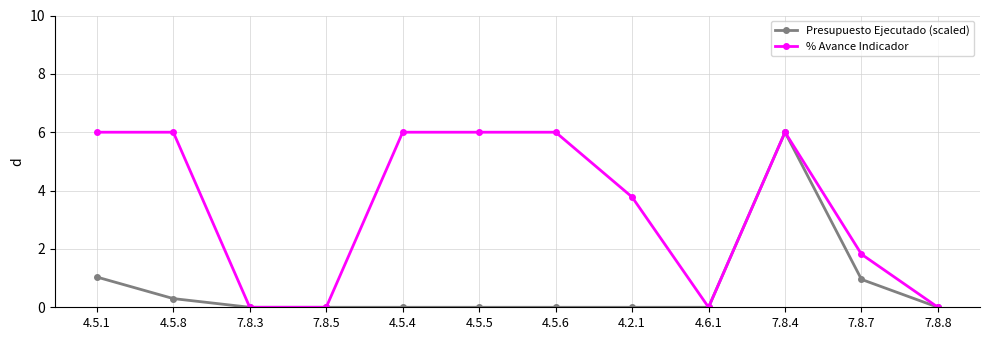

What value does the Presupuesto Ejecutado (scaled) series have at 7.8.7?

1.0